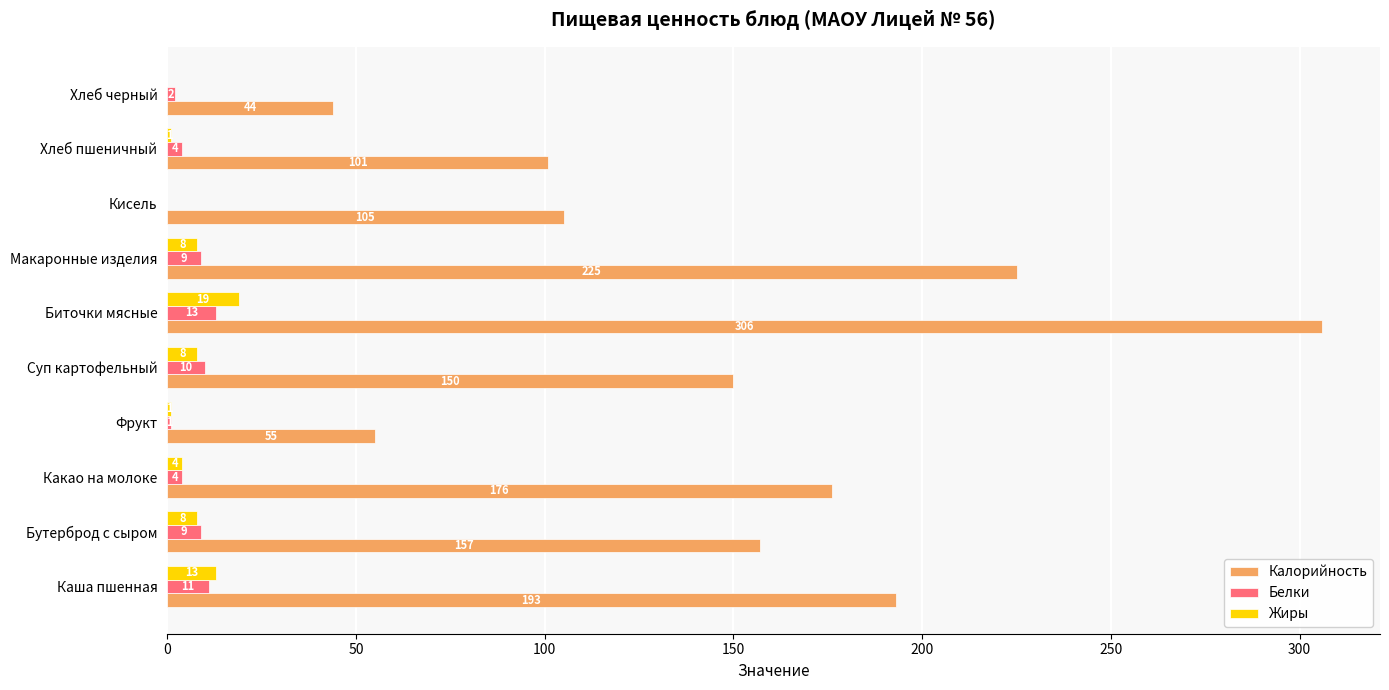

Which series has the widest spread of values?

Калорийность